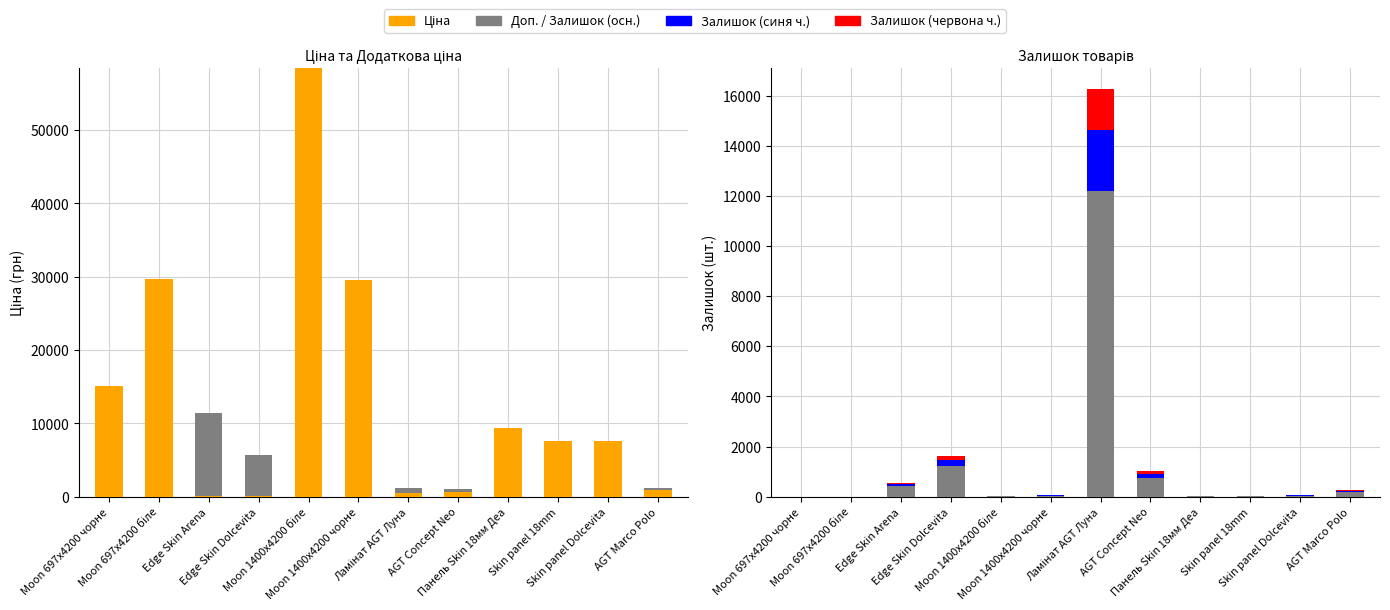

Rank the categories by Залишок (осн.) value from lowest to highest.

Moon 697x4200 біле, Moon 697x4200 чорне, Moon 1400x4200 біле, Панель Skin 18мм Деа, Skin panel 18mm, Skin panel Dolcevita, Moon 1400x4200 чорне, AGT Marco Polo, Edge Skin Arena, AGT Concept Neo, Edge Skin Dolcevita, Ламінат AGT Луна